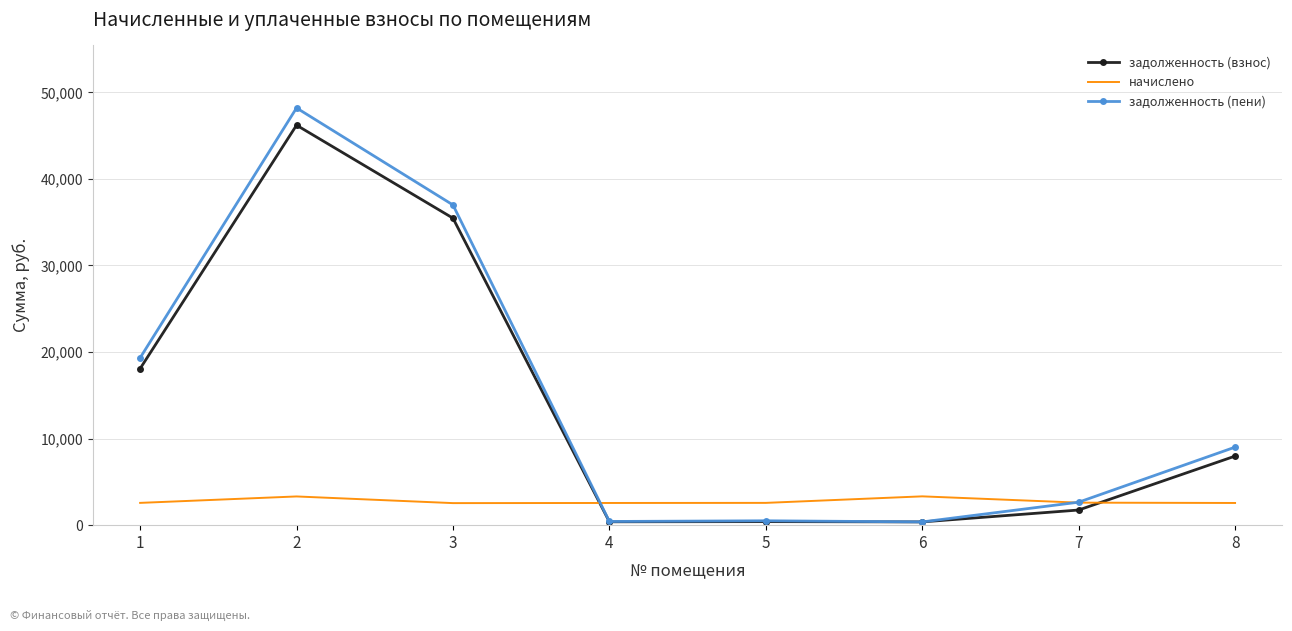

Is the value of начислено at 7 greater than the value of задолженность (пени) at 3?

No